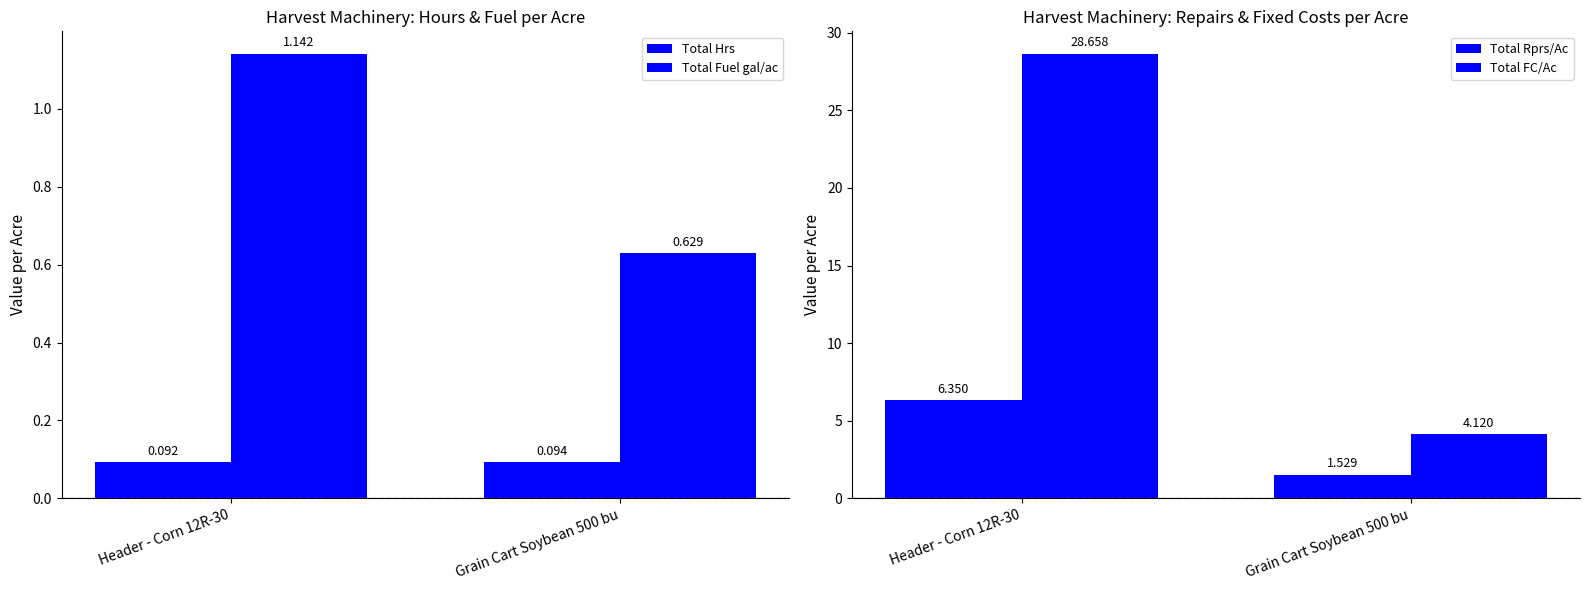

Reading left to right, what are all the values shown in this chart?

Total Hrs: 0.1	0.1
Total Fuel gal/ac: 1.1	0.6
Total Rprs/Ac: 6.3	1.5
Total FC/Ac: 28.7	4.1